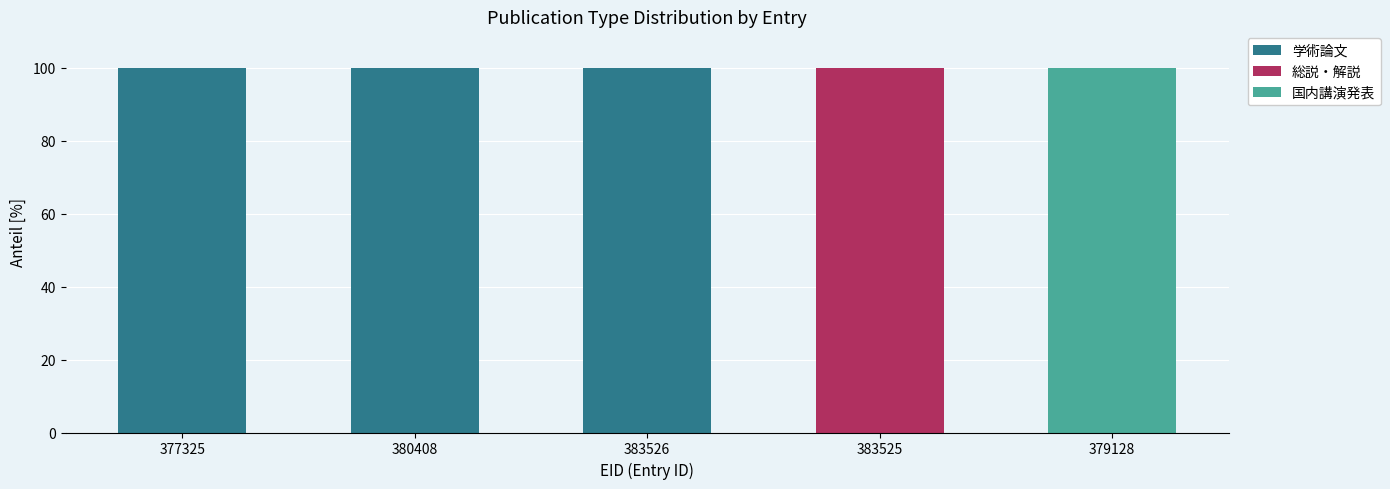

True or false: 学術論文 has a value of 136 at 380408.

False